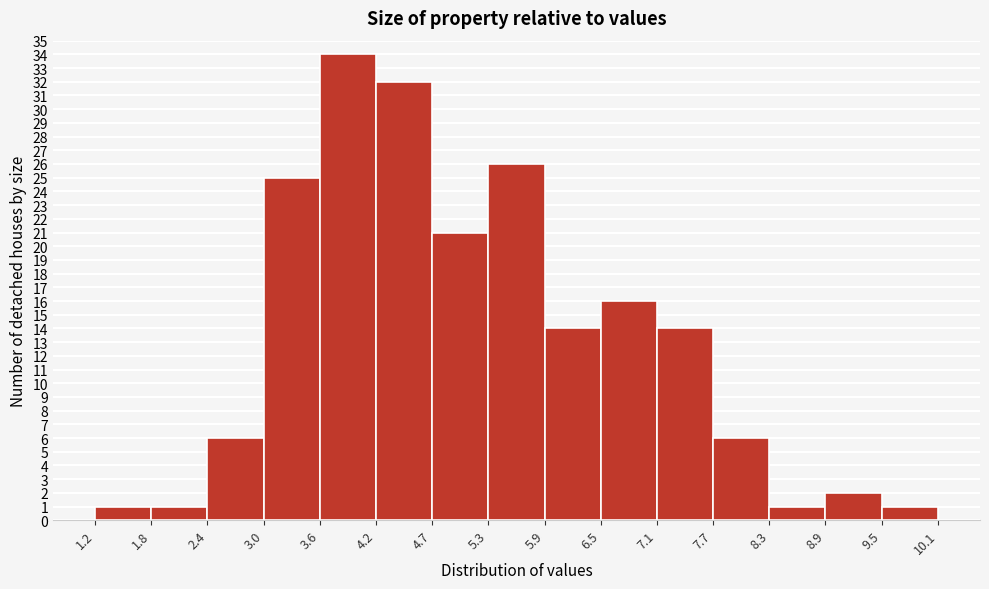

What is the height of the bar covering 6.5 to 7.1 on the x-axis? The values are not printed on the chart, so give them approximately, as read against the axis.

16